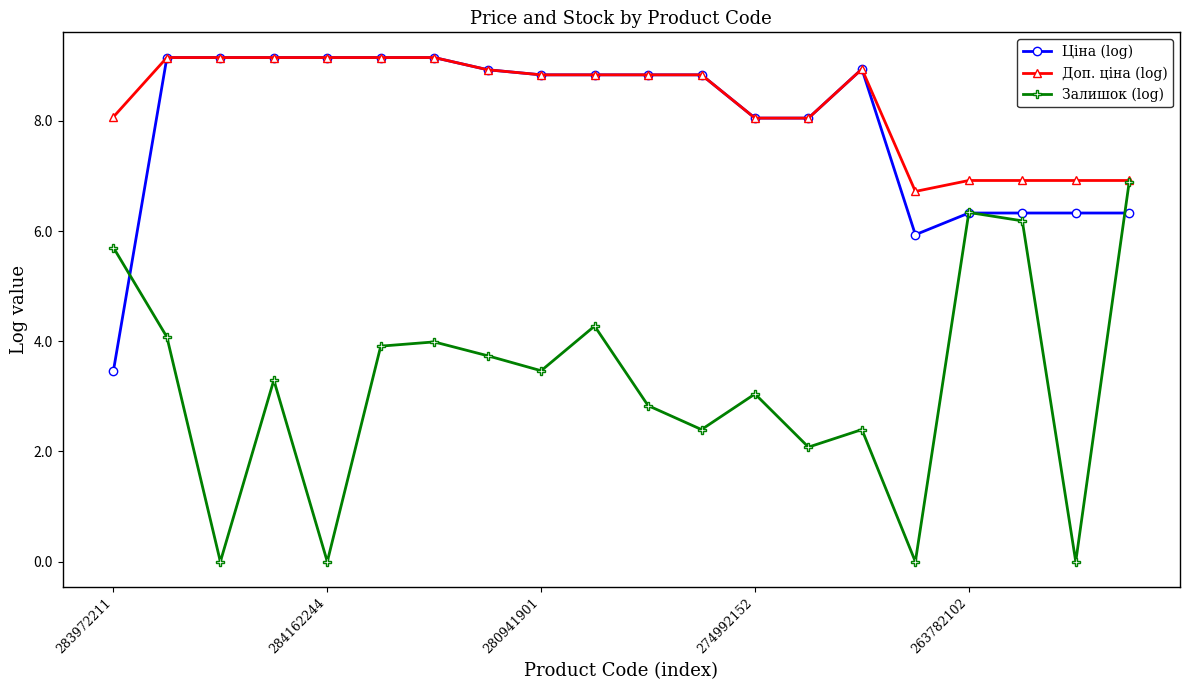

How many data points in Доп. ціна (log) are less than 8?

5